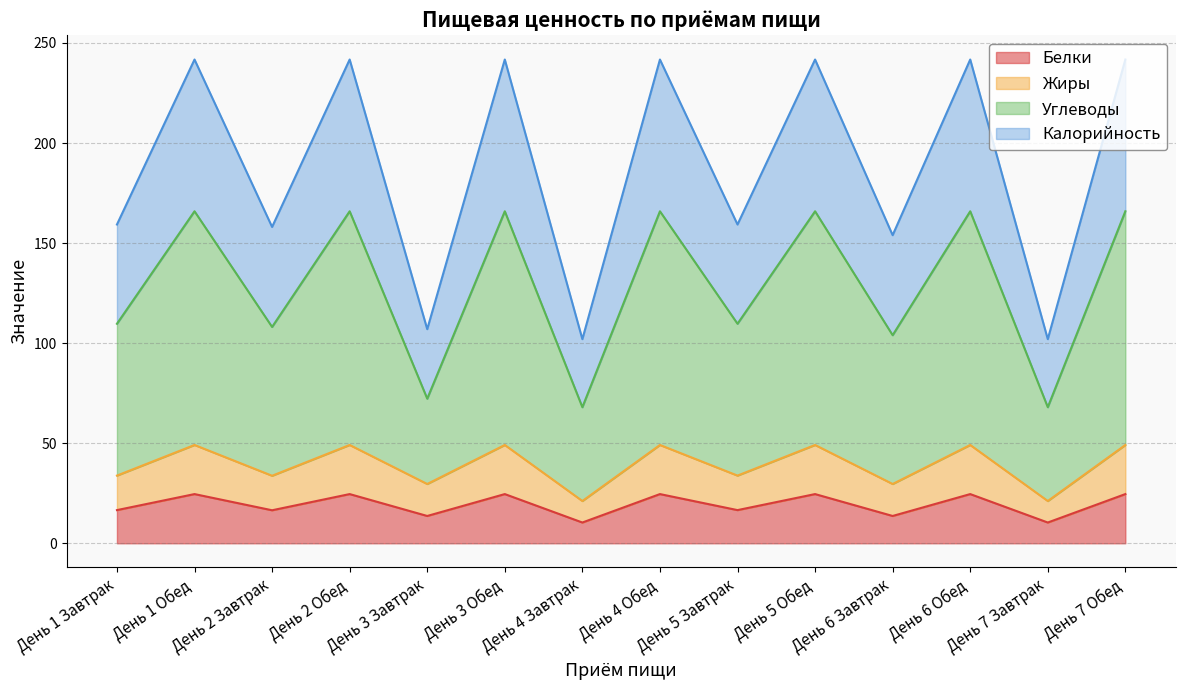

What is the label of the 4th point from the right?

День 6 Завтрак